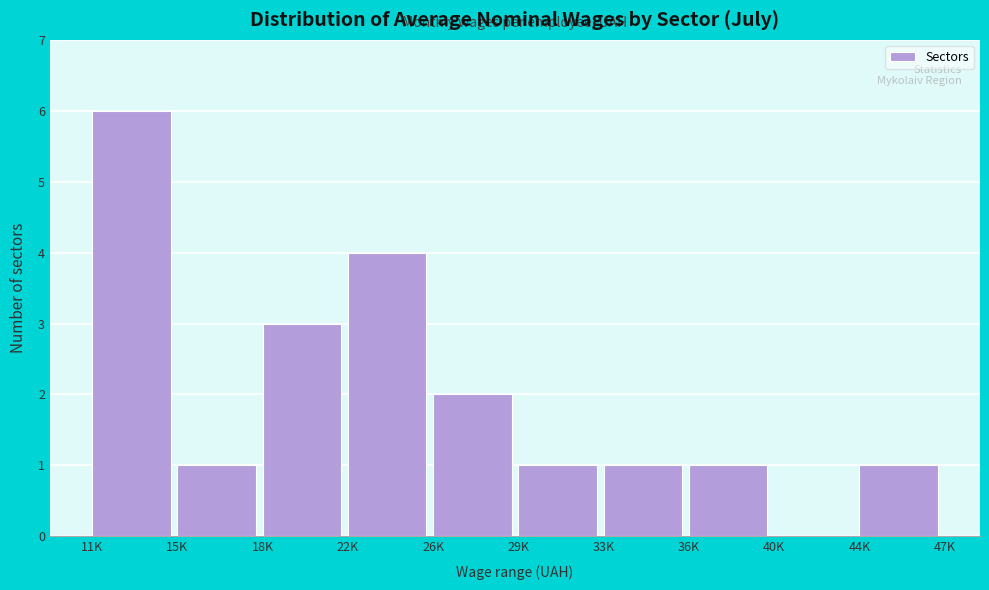

Reading left to right, what are all the values shown in this chart?

11K=6	15K=1	18K=3	22K=4	26K=2	29K=1	33K=1	36K=1	40K=0	44K=1